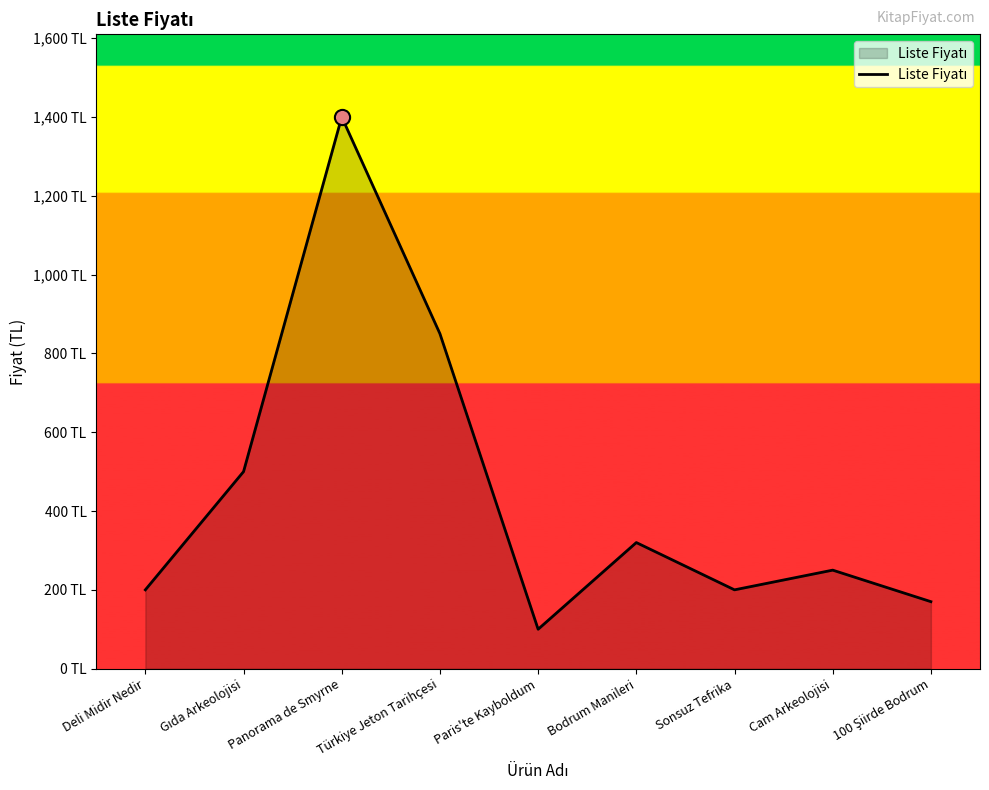

Which has a higher value, Türkiye Jeton Tarihçesi or Cam Arkeolojisi?

Türkiye Jeton Tarihçesi